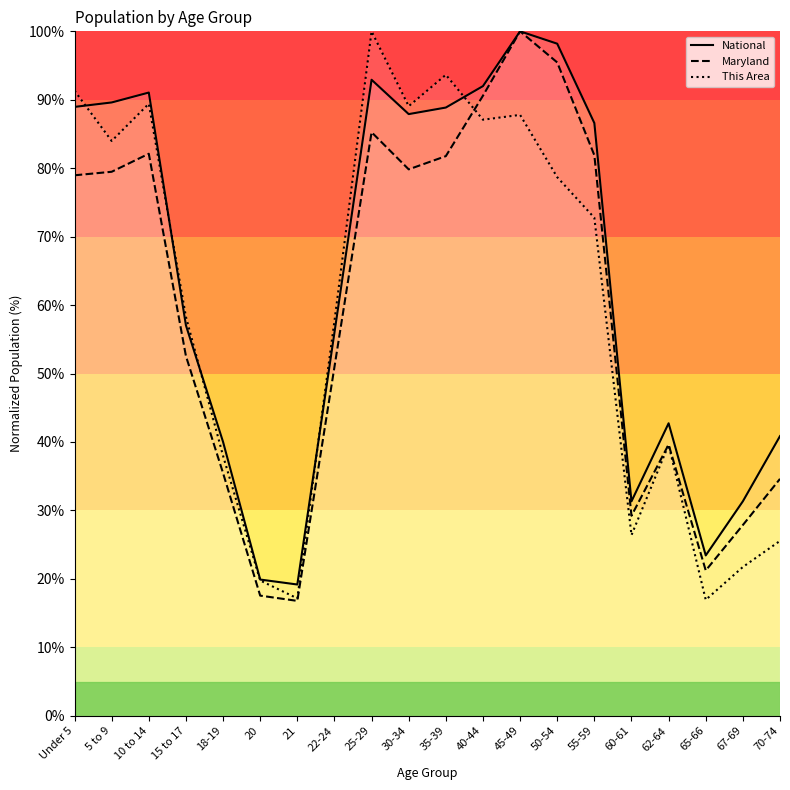

Which has a higher value, 62-64 or 45-49?

45-49